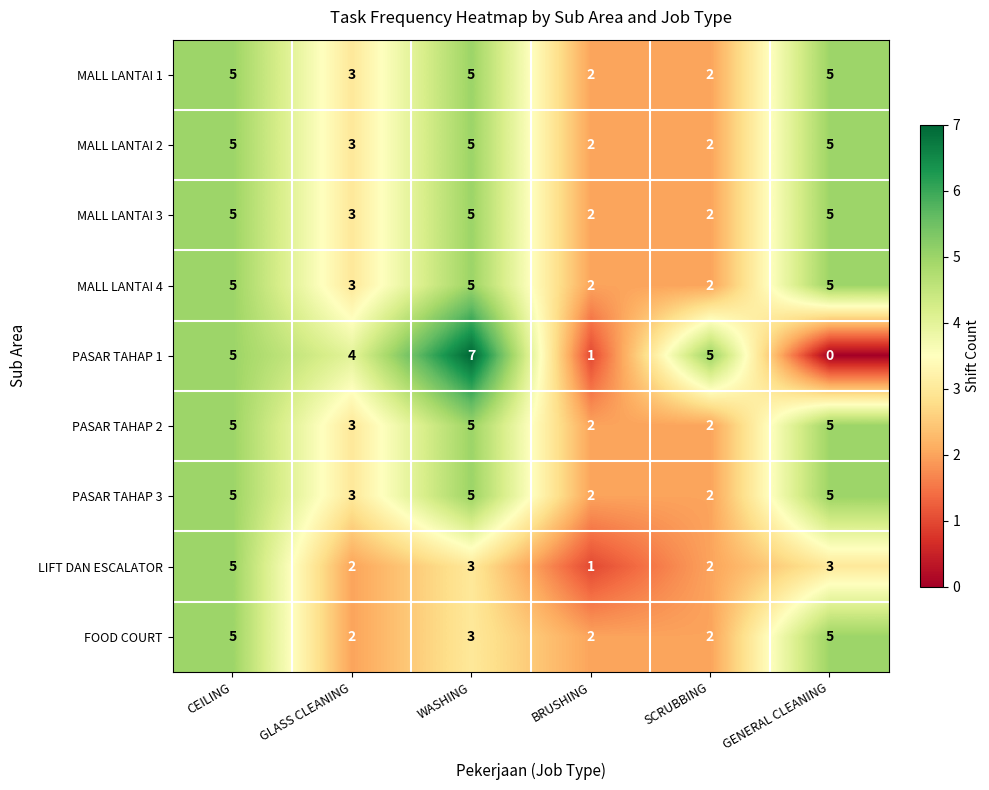

At which category is the sum across all series the highest?

CEILING